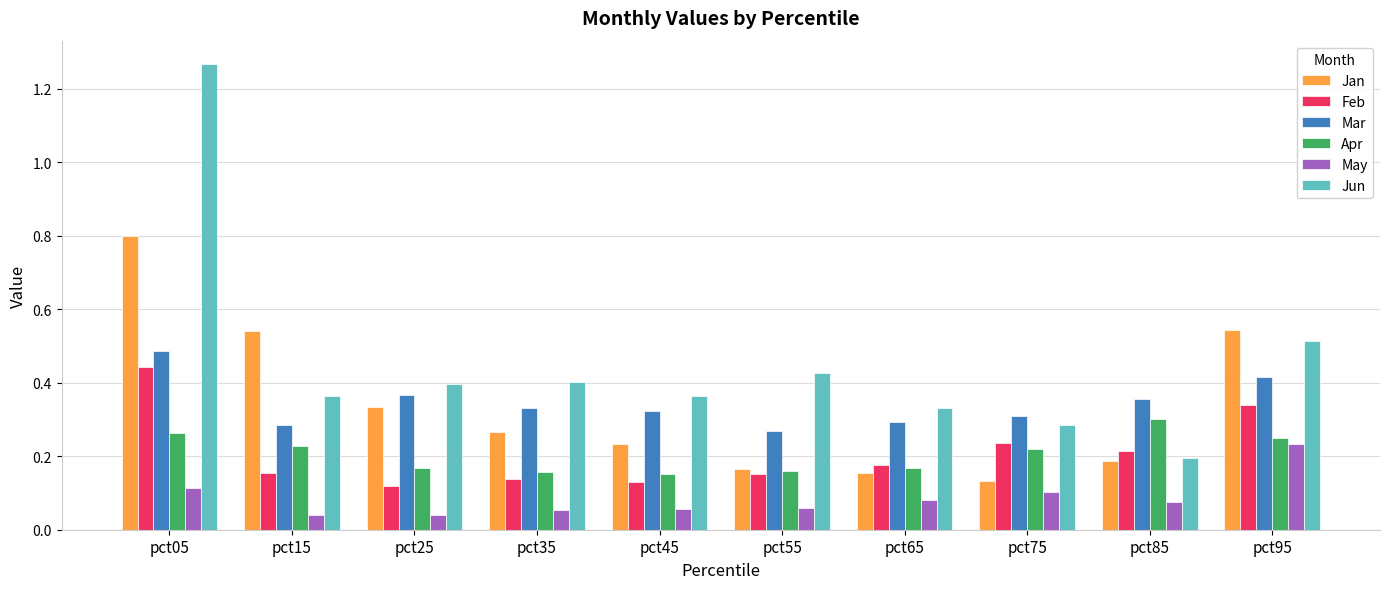

Which series has the widest spread of values?

Jun